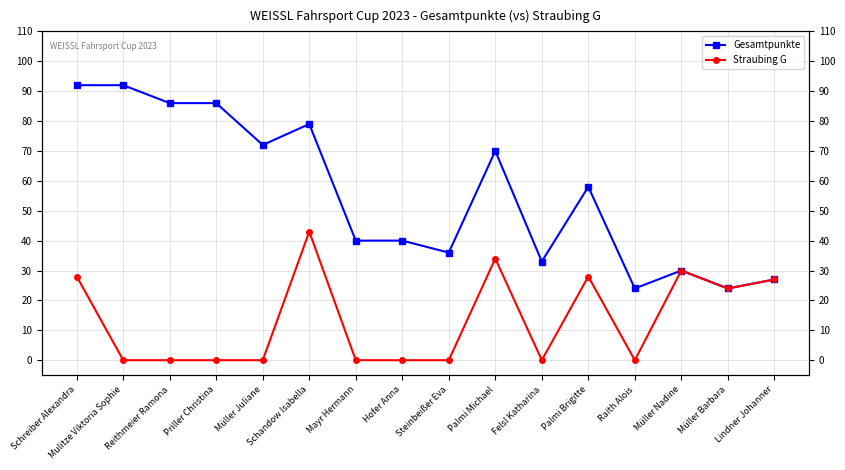

Is it true that Gesamtpunkte equals 58 at Palmi Brigitte?

True